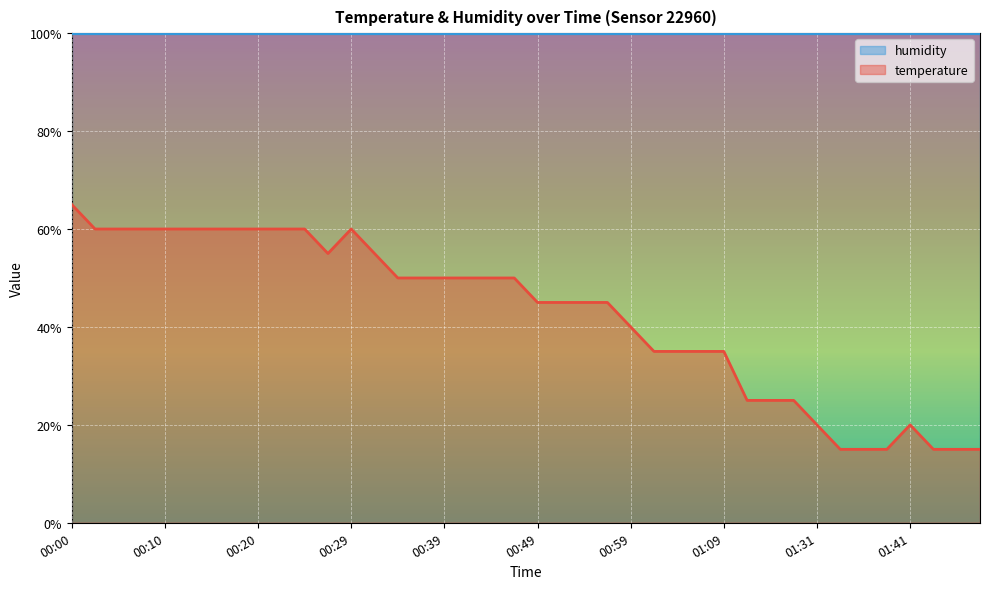

True or false: the data shows 22.5 at 00:07.

False